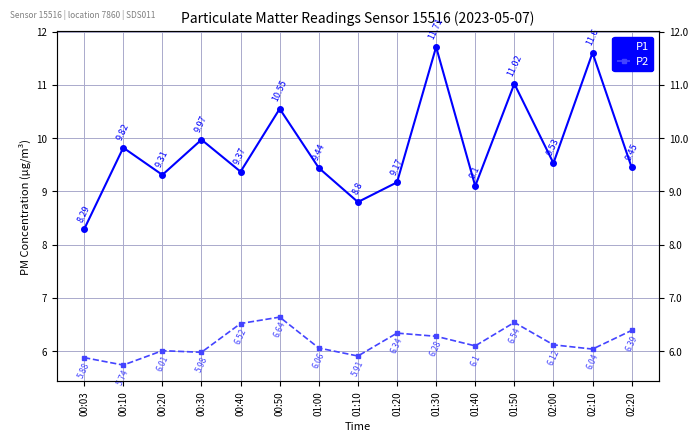

How many lines are shown in the chart?

2